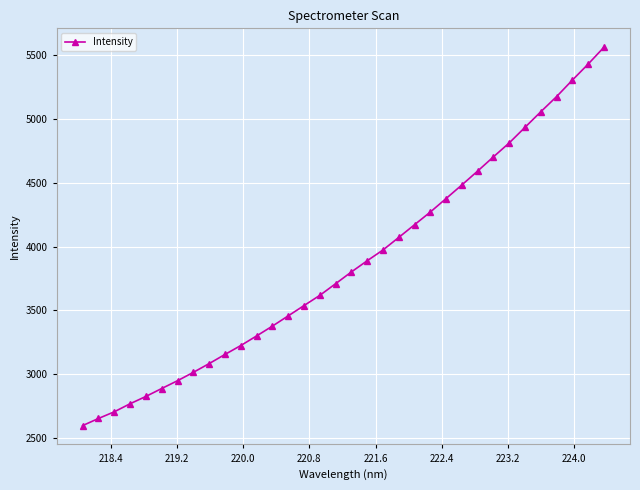

What is the greatest value displayed?

5564.4